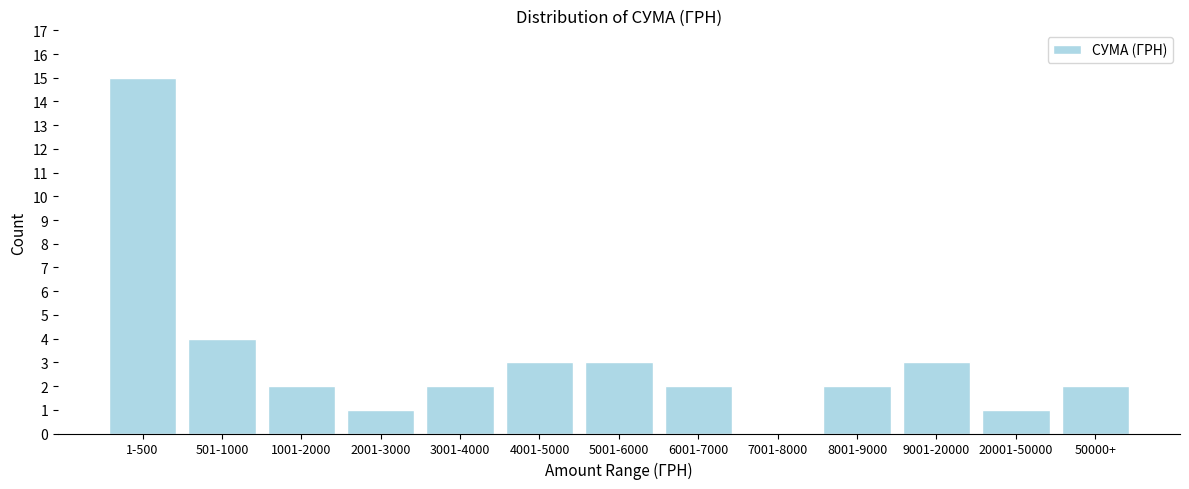

Reading right to left, extract all data points from this chart.

50000+=2	20001-50000=1	9001-20000=3	8001-9000=2	7001-8000=0	6001-7000=2	5001-6000=3	4001-5000=3	3001-4000=2	2001-3000=1	1001-2000=2	501-1000=4	1-500=15